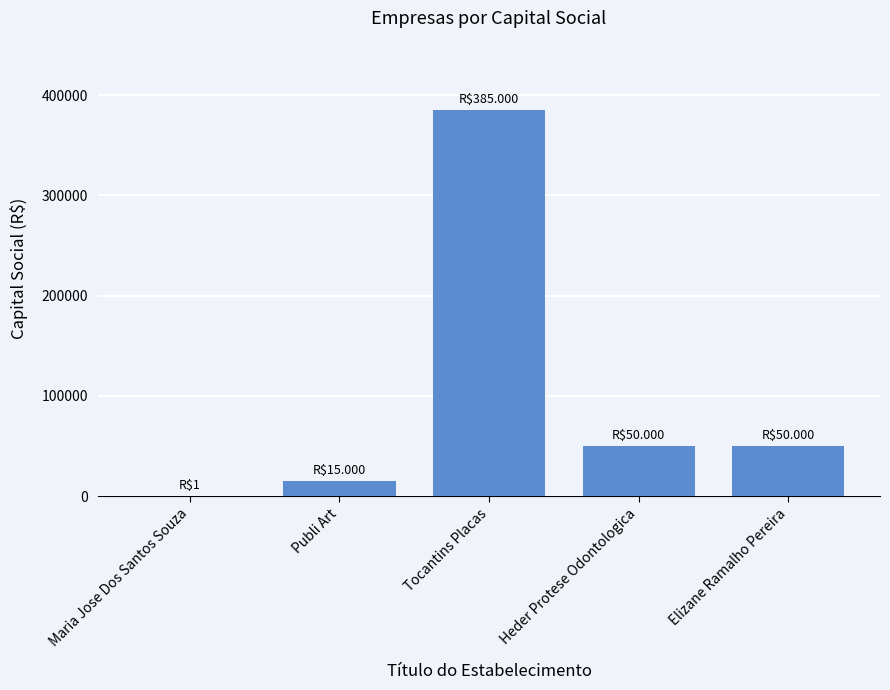

What is the change in value from Publi Art to Heder Protese Odontologica?

+35000